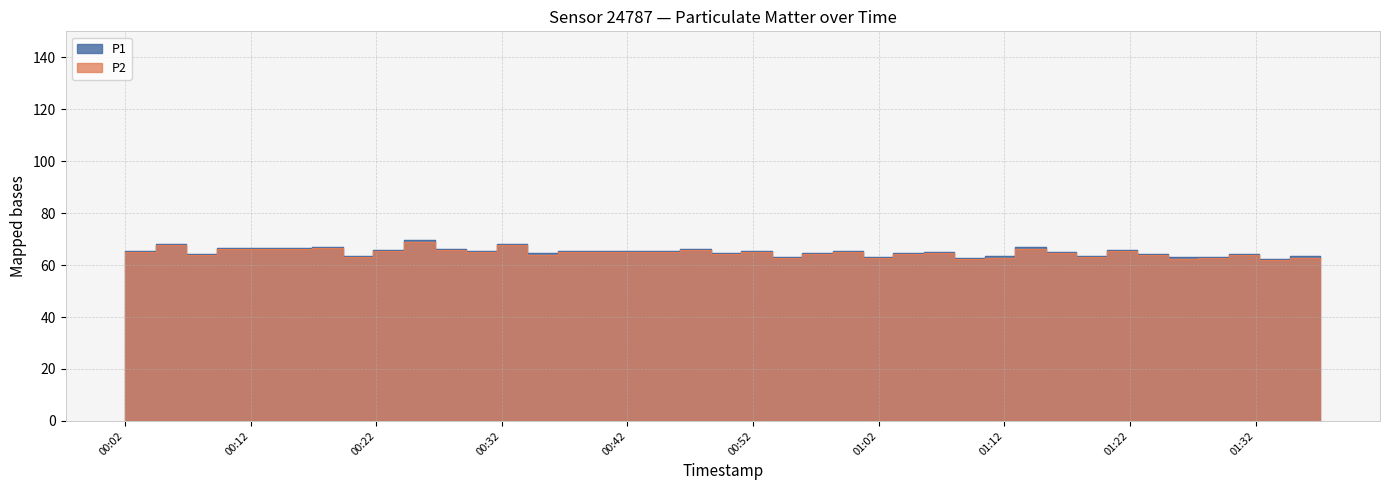

What is the average value of the P2 series?

64.6